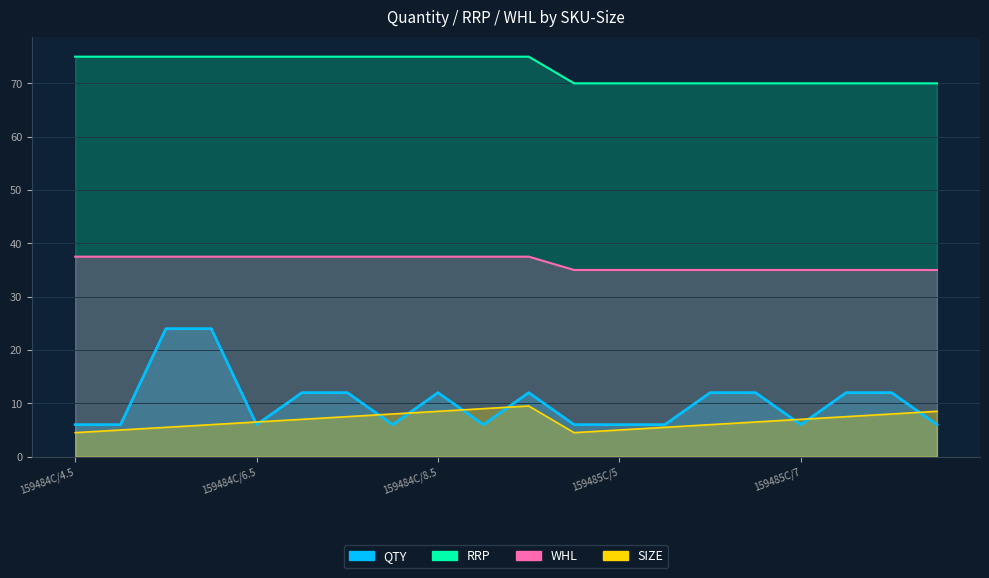

Is it true that QTY equals 6.0 at 159485C/5.5?

True